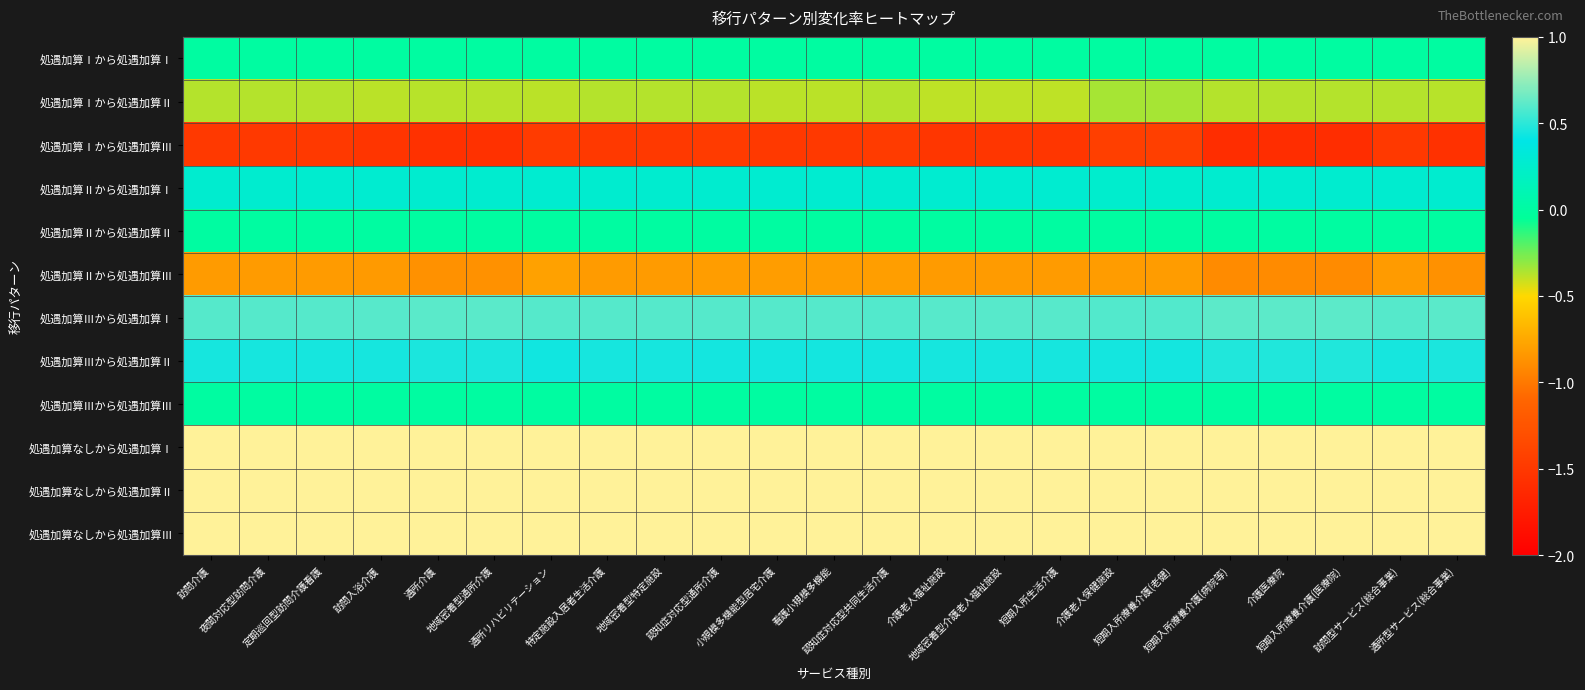

Which series has the widest spread of values?

処遇加算Ⅰから処遇加算Ⅲ